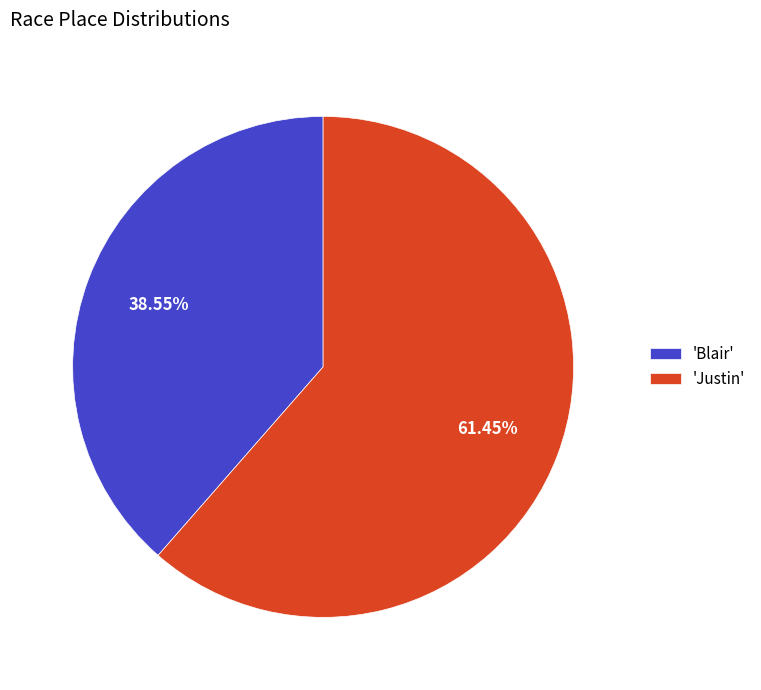

Which category has the biggest portion of the pie?

'Justin'